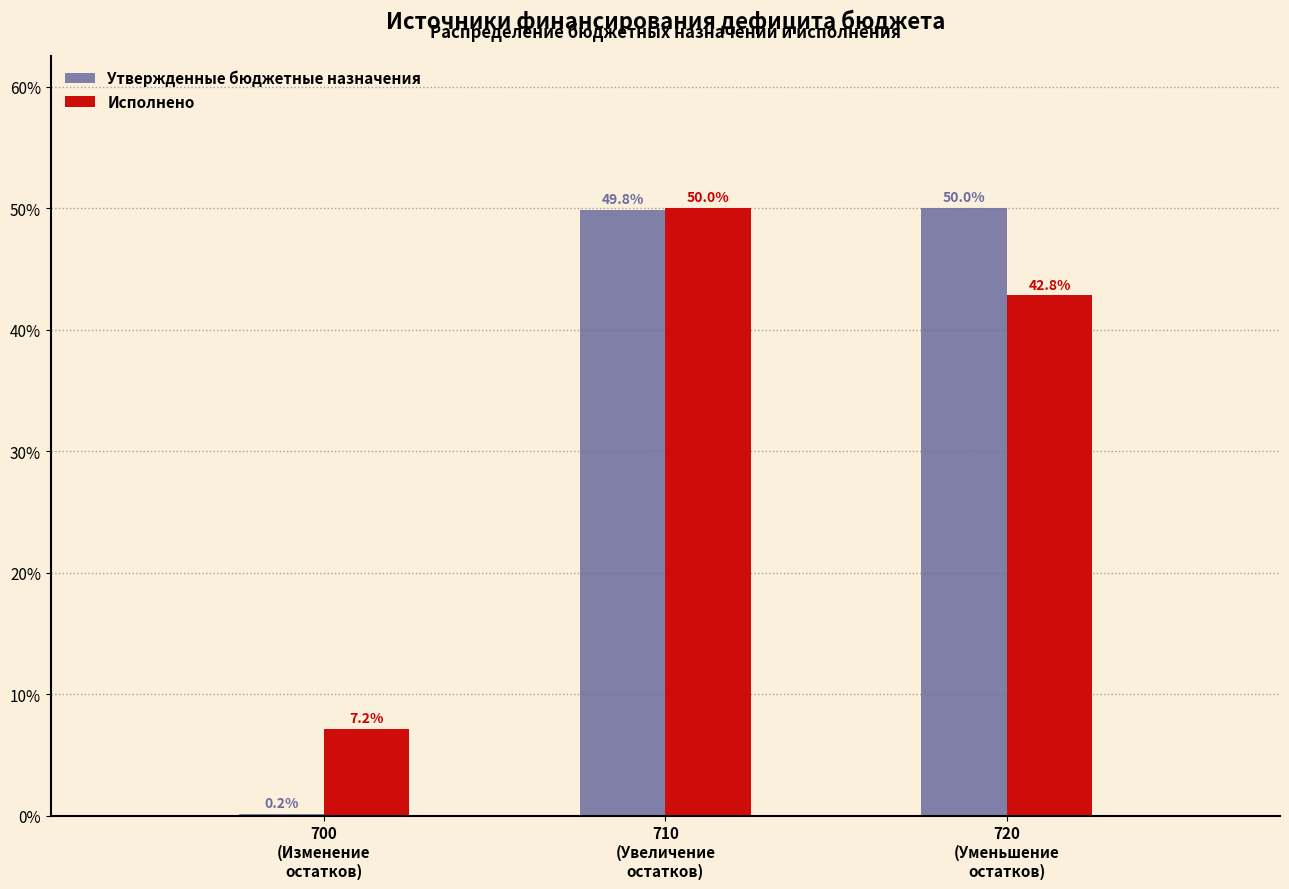

What is the highest value of the Исполнено series?

50.0